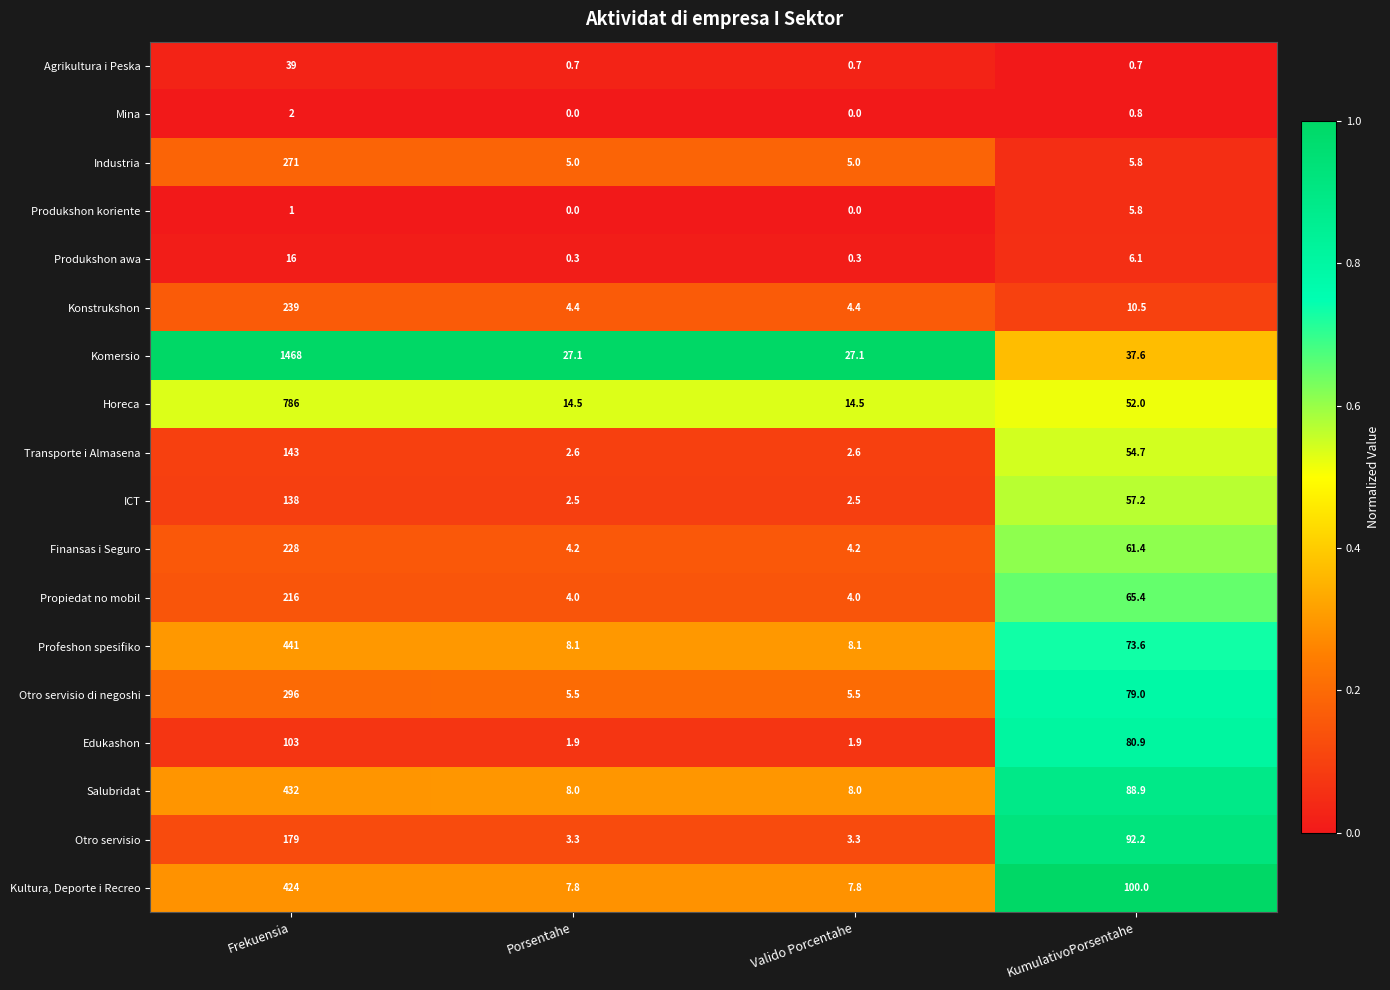

Which series has the largest range (max minus min)?

Komersio